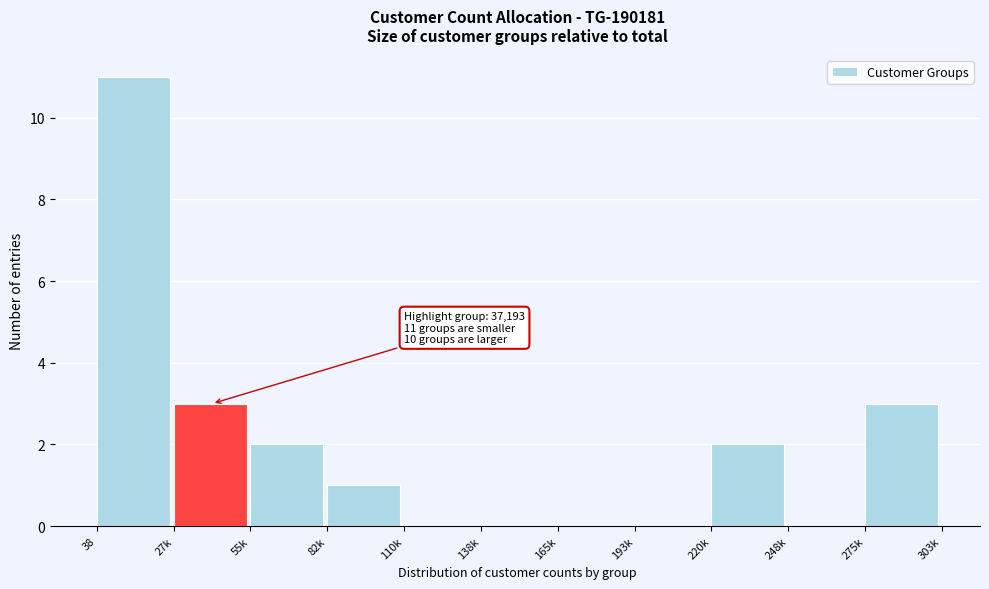

Reading left to right, list all the values displayed in this chart.

38=11	27k=3	55k=2	82k=1	110k=0	138k=0	165k=0	193k=0	220k=2	248k=0	275k=3